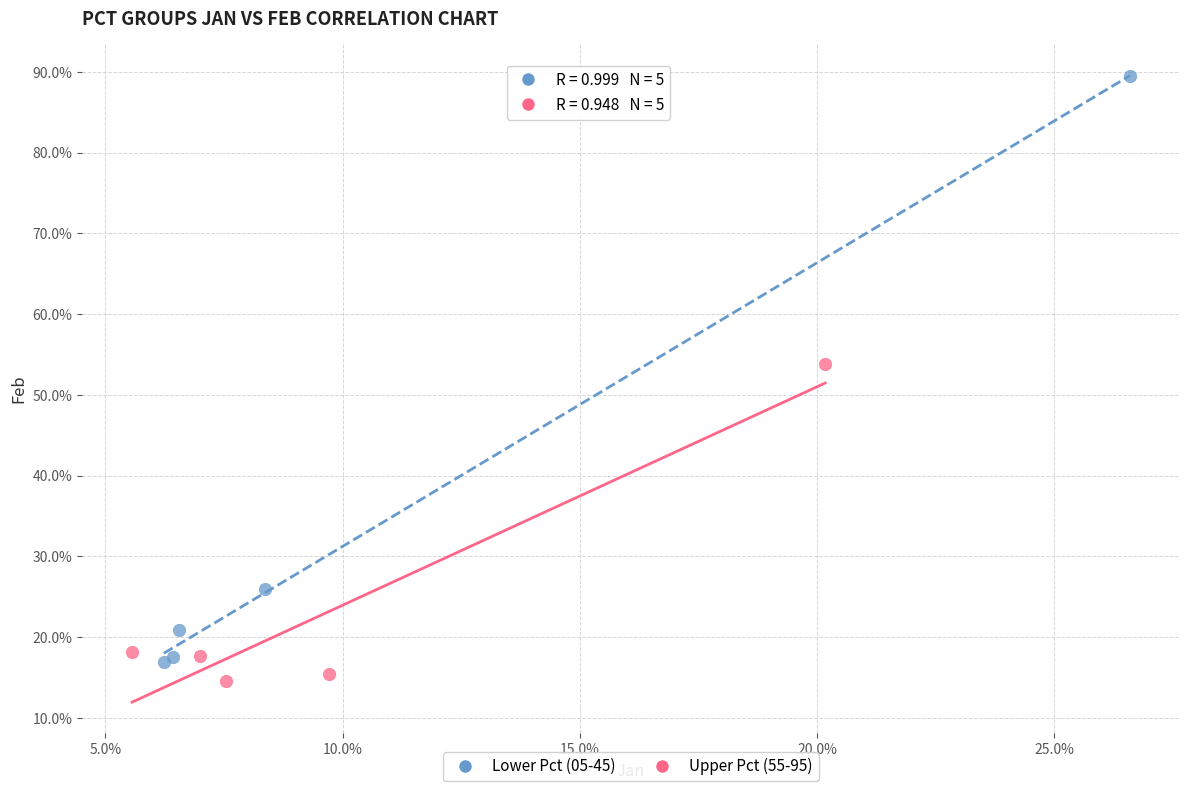

Which series has the largest Y range (max minus min)?

Lower Pct (05-45)